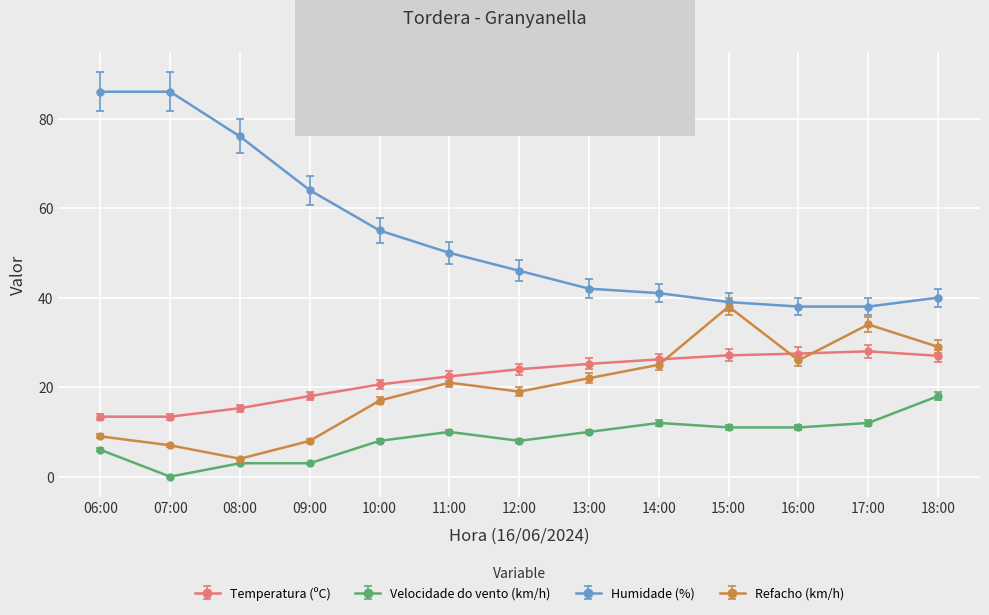

The Refacho (km/h) series shows 3.7 at 10:00. True or false?

False